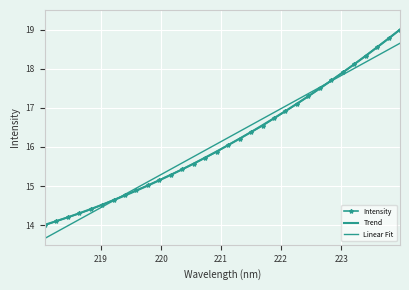

How many distinct data groups are displayed?

3